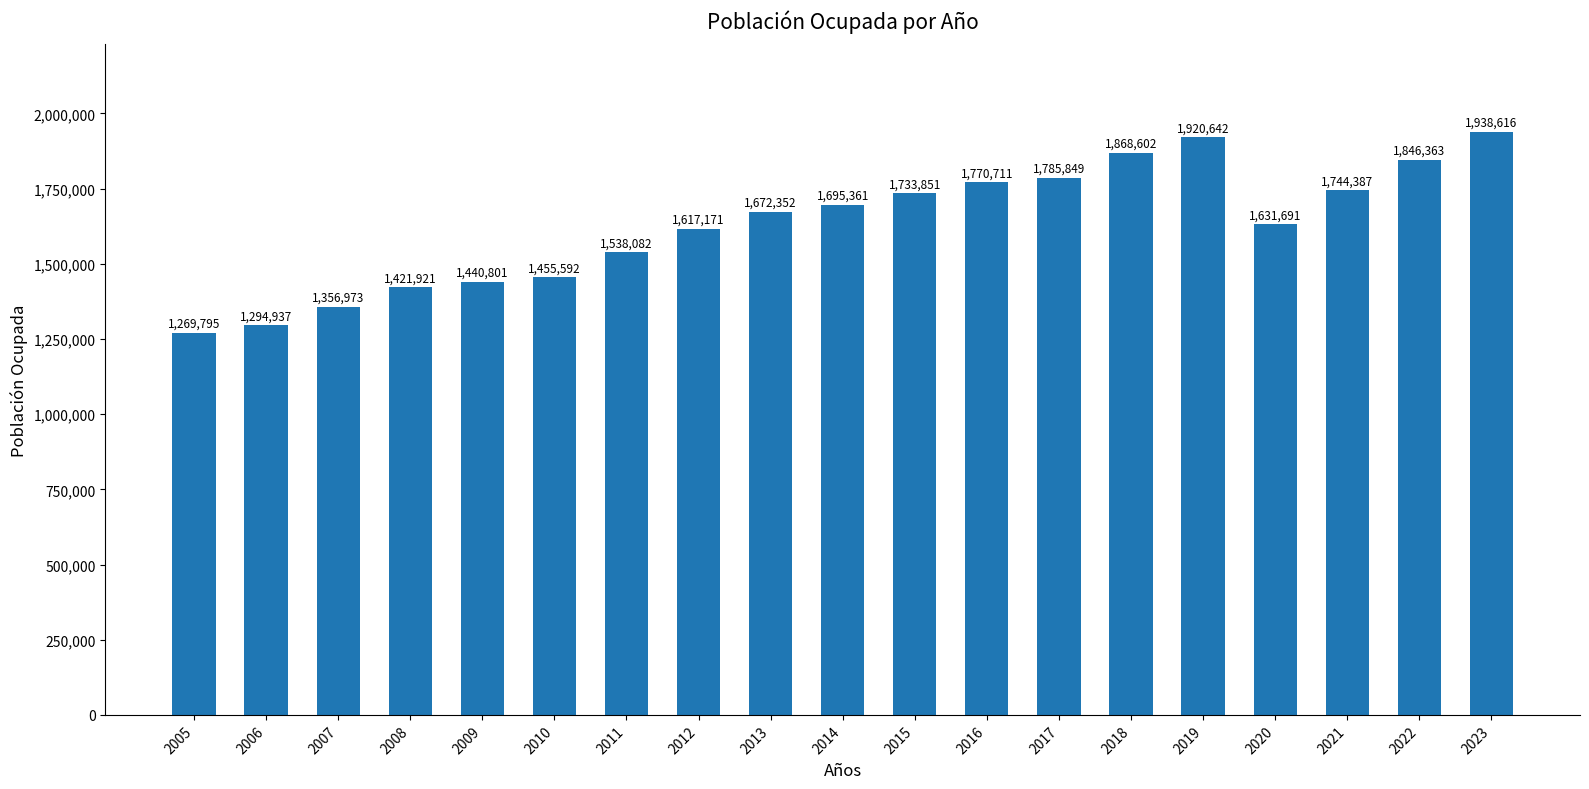

Is it true that the value at 2005 is 2114067?

False